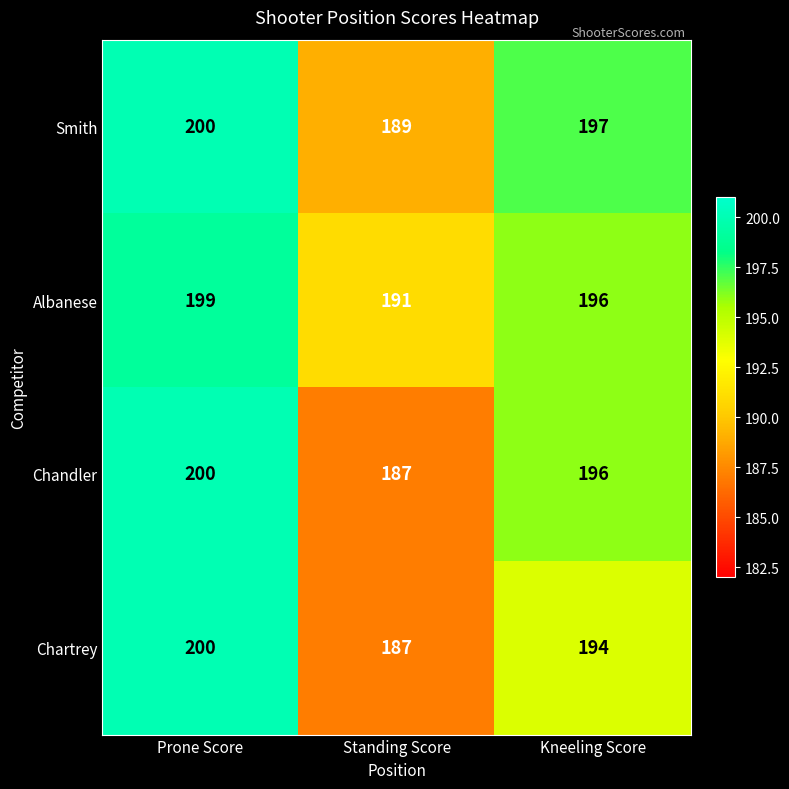

Reading left to right, extract all data points from this chart.

Smith: 200	189	197
Albanese: 199	191	196
Chandler: 200	187	196
Chartrey: 200	187	194